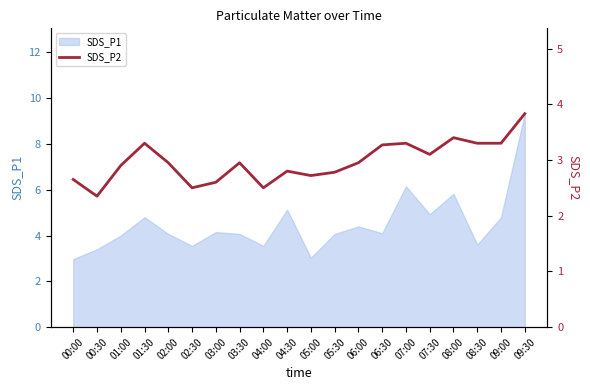

What is the value of the 18th point from the left?

3.3